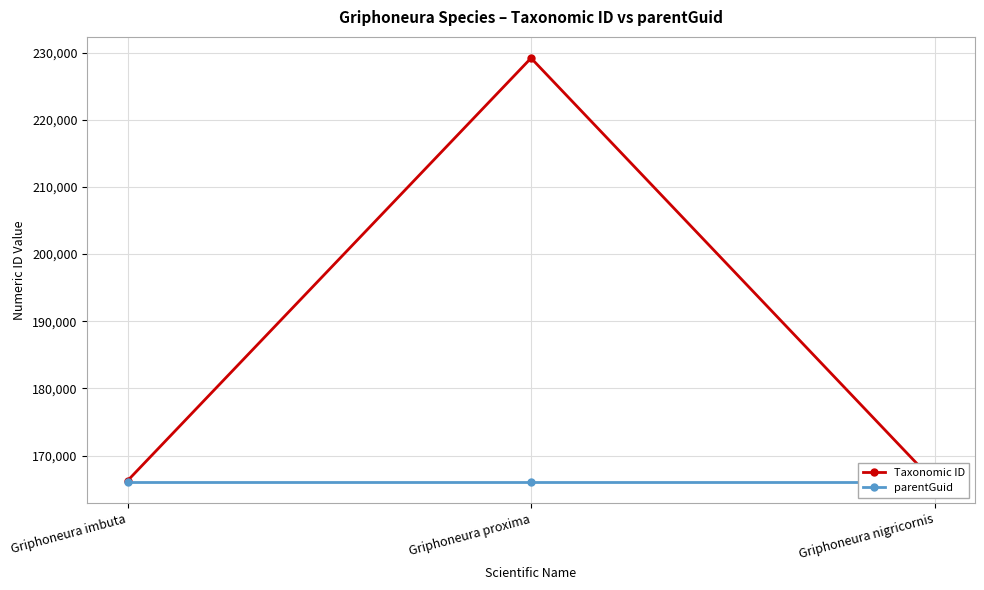

Is the value of Taxonomic ID at Griphoneura nigricornis greater than the value of parentGuid at Griphoneura nigricornis?

No